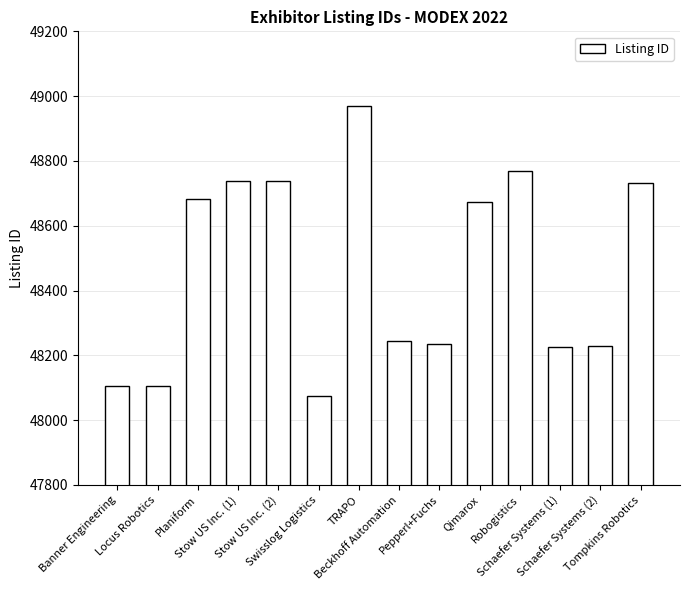

What is the sum of all values?

678521